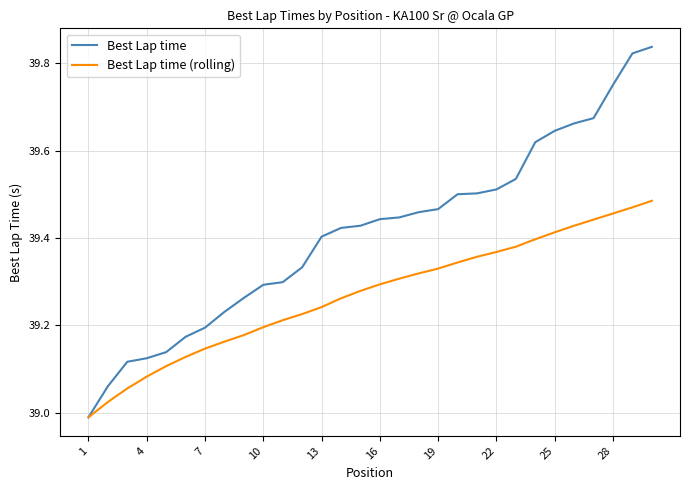

Which series has the largest range (max minus min)?

Best Lap time